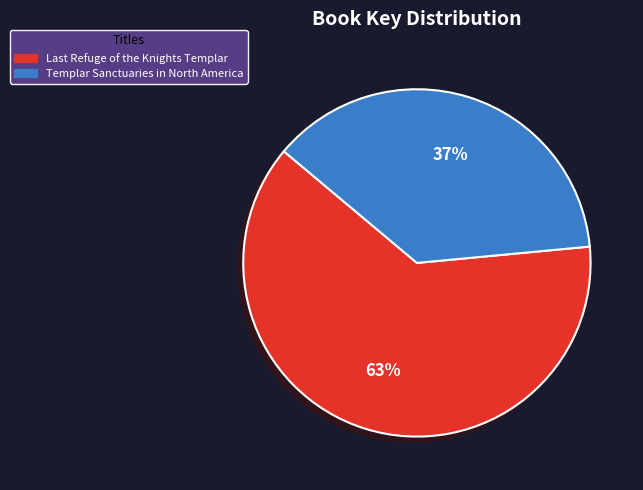

How many segments does this pie chart have?

2